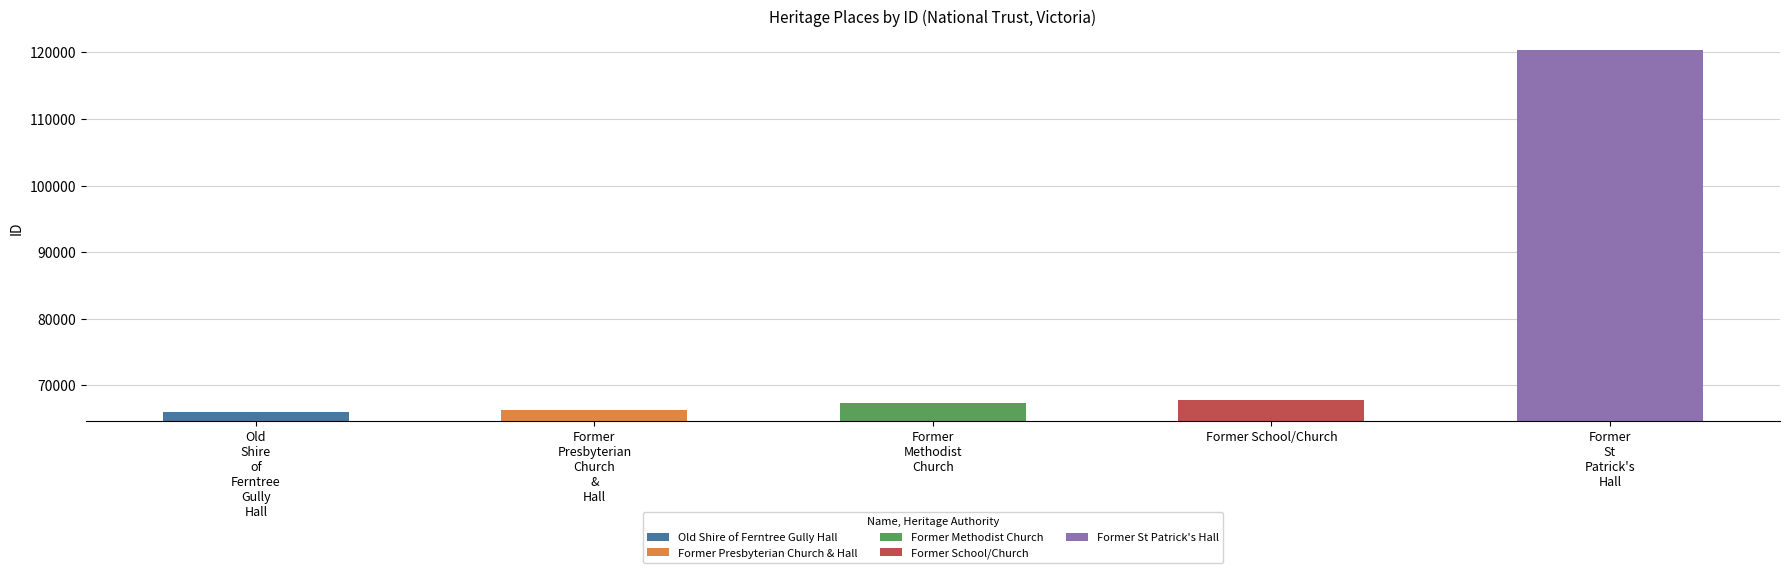

True or false: the data shows 96747 at Former Methodist Church.

False